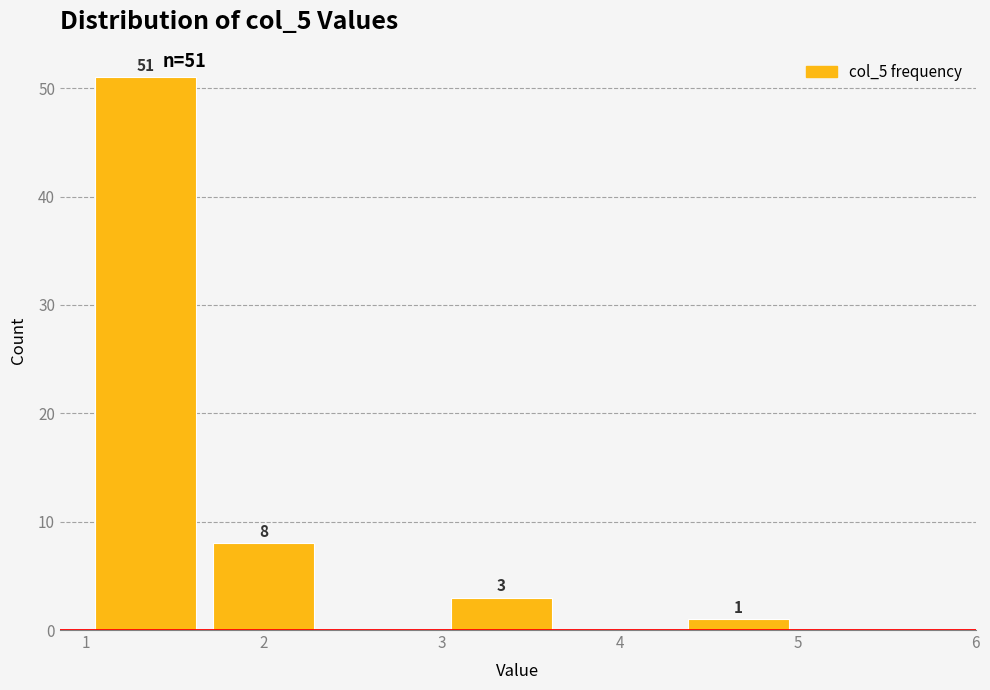

Over which range of the x-axis is the bar tallest?

1.0 to 1.7